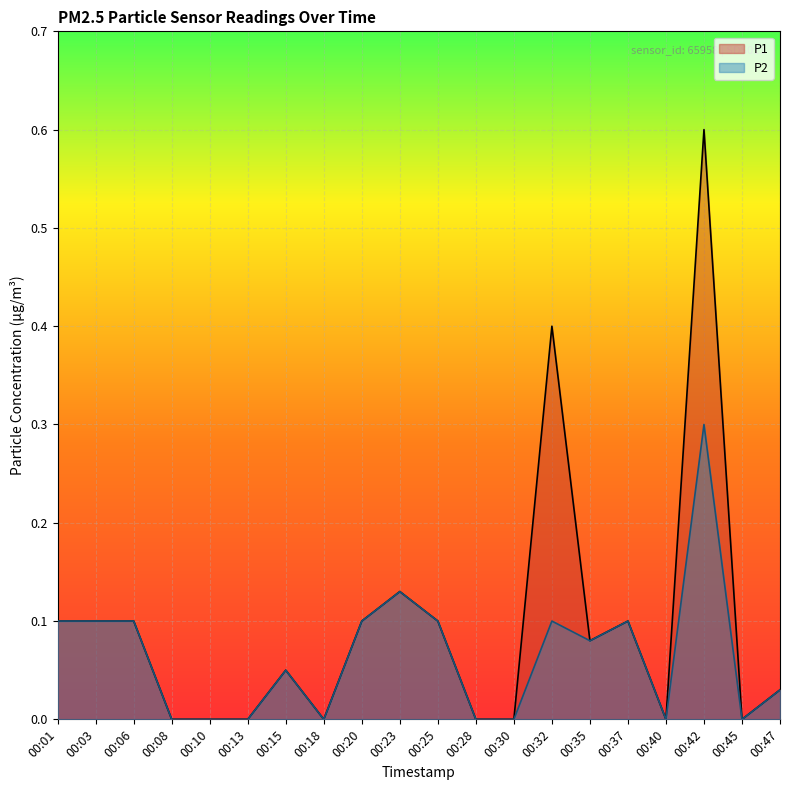

How many distinct data groups are displayed?

2